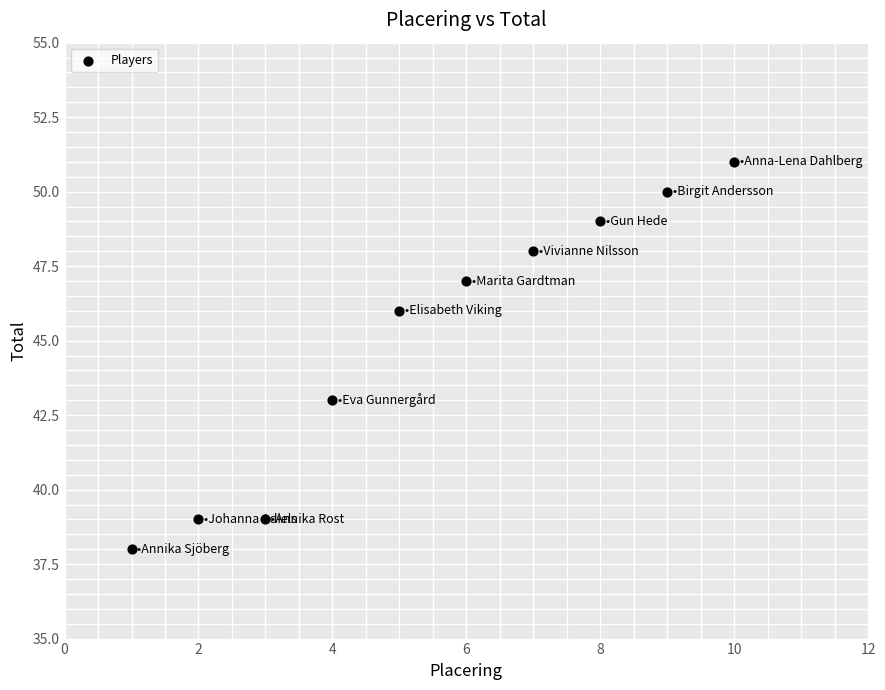

What Y value in the scatter plot is closest to 44?

43